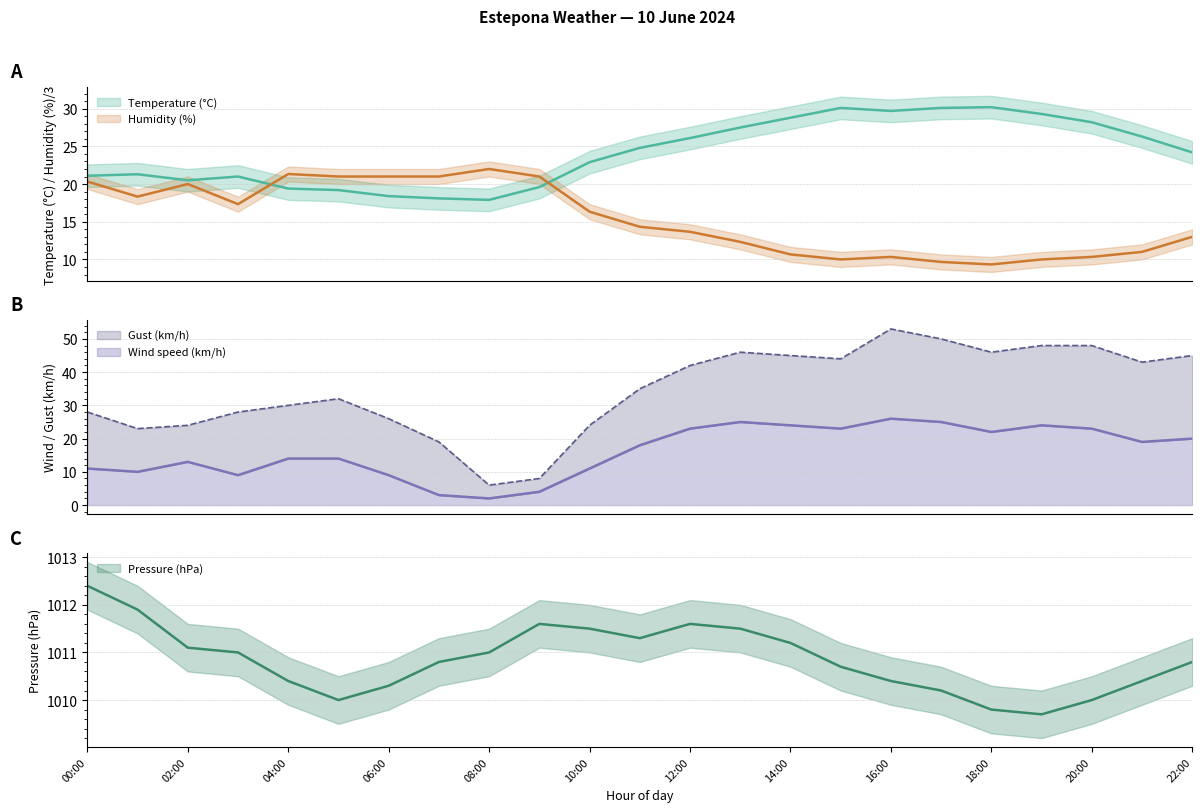

What is the label of the 17th point from the right?

06:00